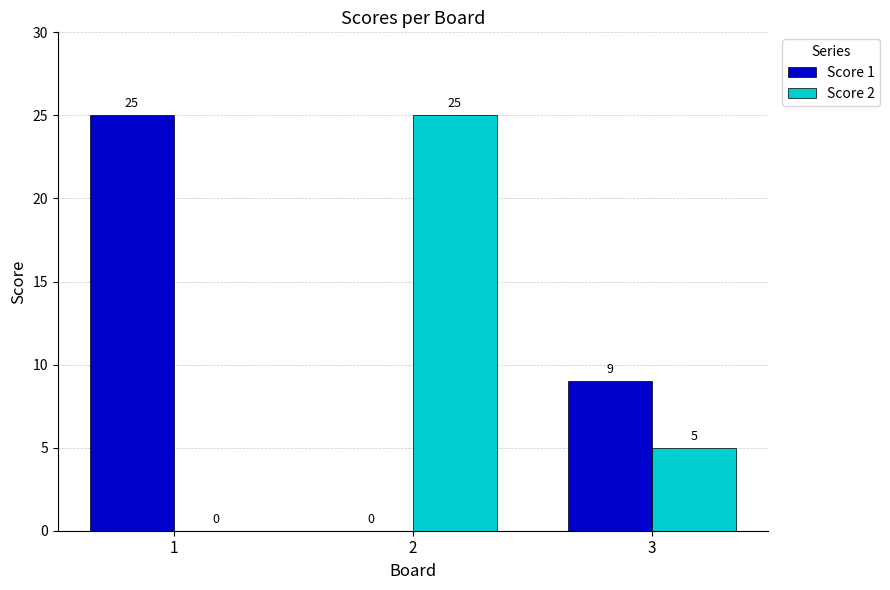

Count the Score 2 values in the range 0 to 25.

3